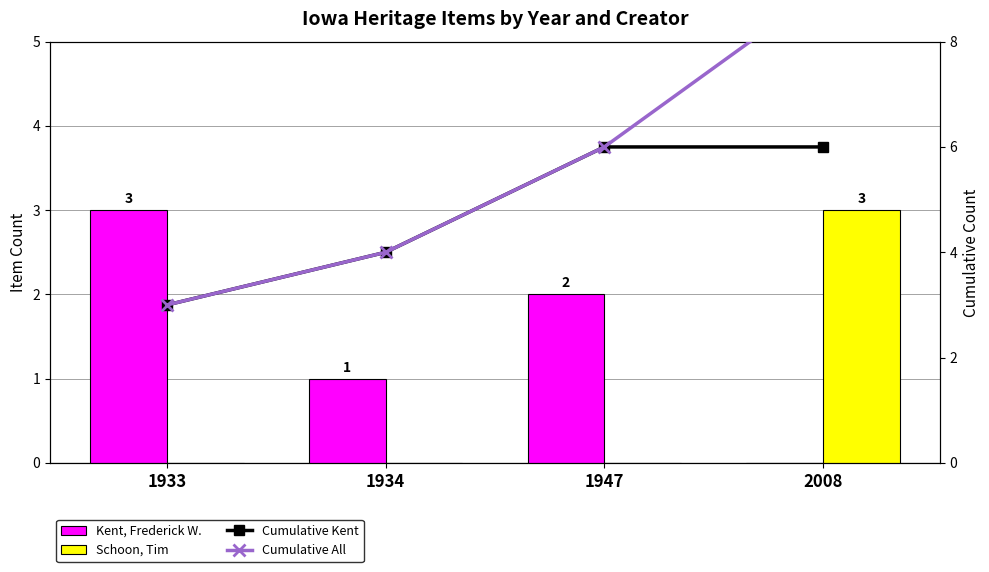

Does the chart contain any negative values?

No